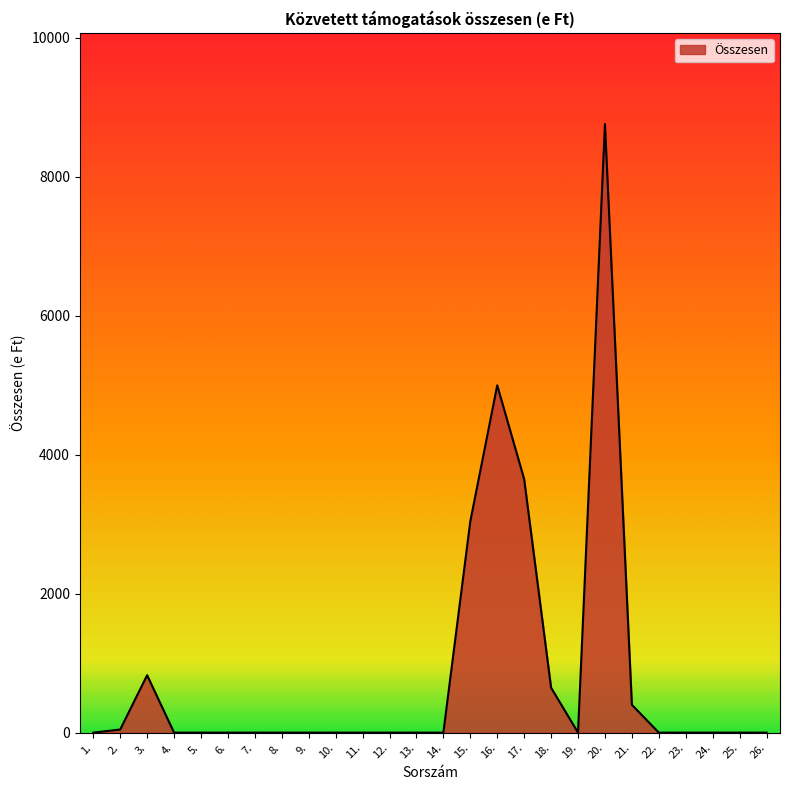

Reading left to right, list all the values displayed in this chart.

1.=0	2.=44	3.=826	4.=0	5.=0	6.=0	7.=0	8.=0	9.=0	10.=0	11.=0	12.=0	13.=0	14.=0	15.=3040	16.=4998	17.=3648	18.=646	19.=0	20.=8758	21.=400	22.=0	23.=0	24.=0	25.=0	26.=0